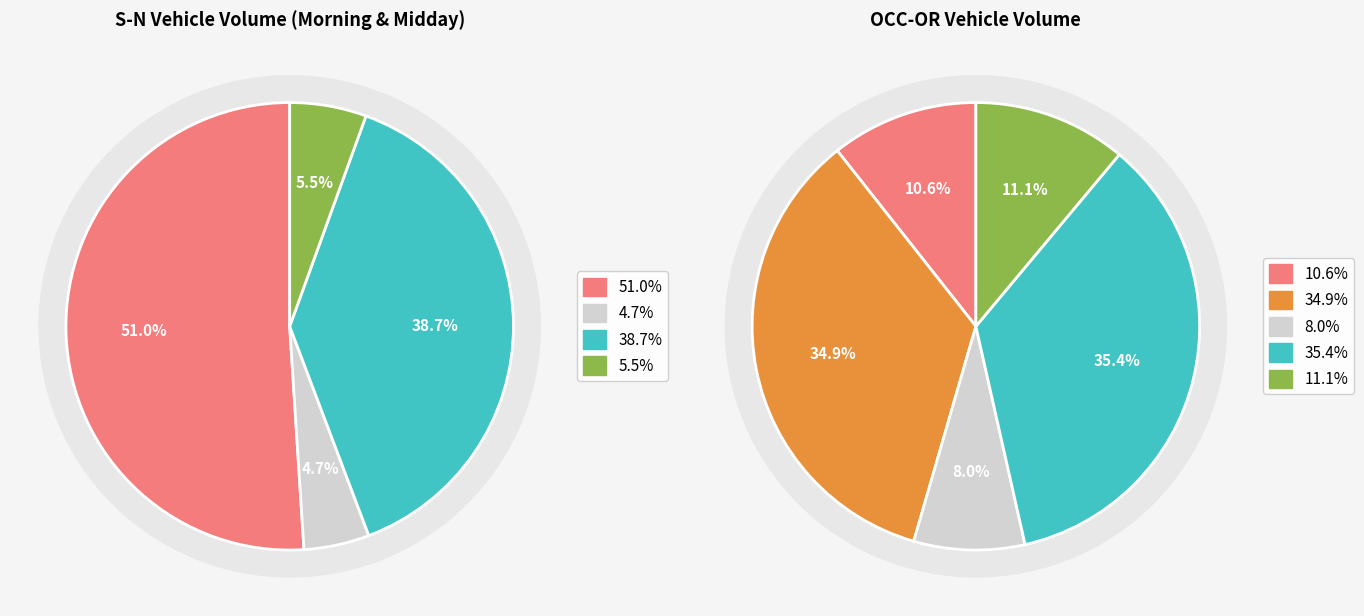

Is it true that 1 is 33% of the pie?

False